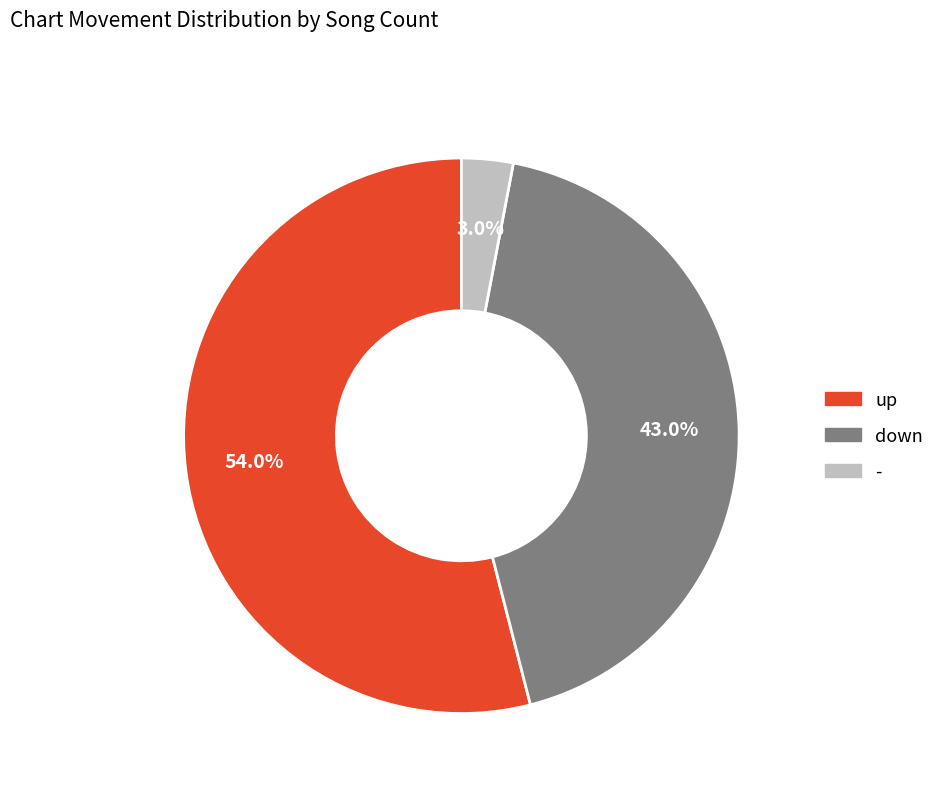

Which has a higher value, up or down?

up